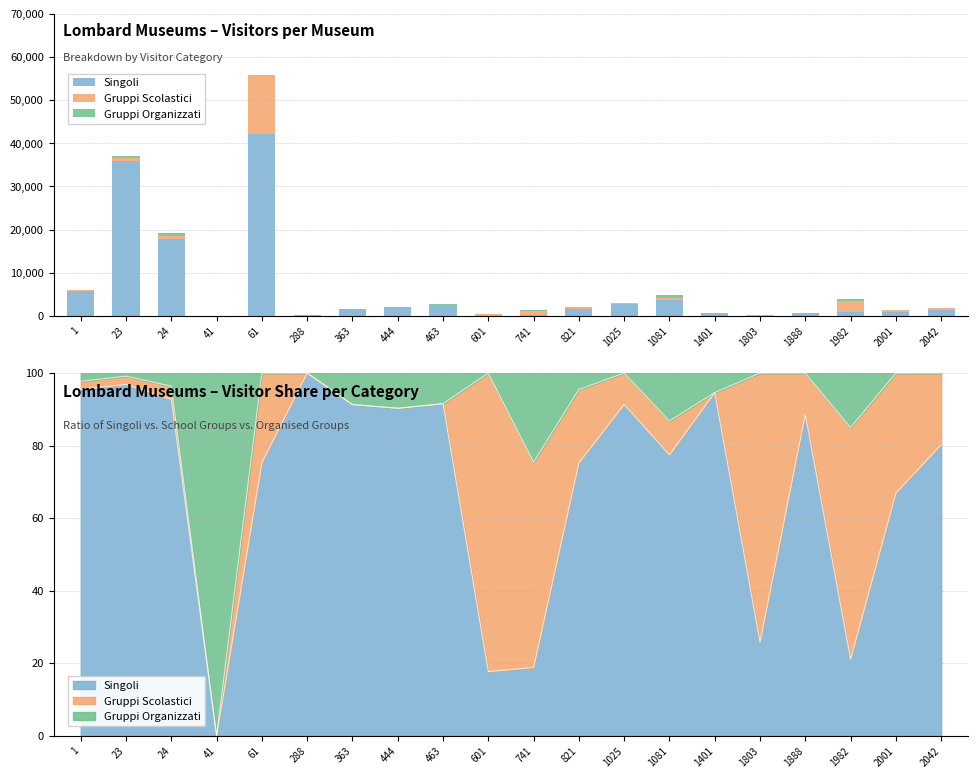

Is the value of Gruppi Organizzati at 444 greater than the value of Singoli at 24?

No